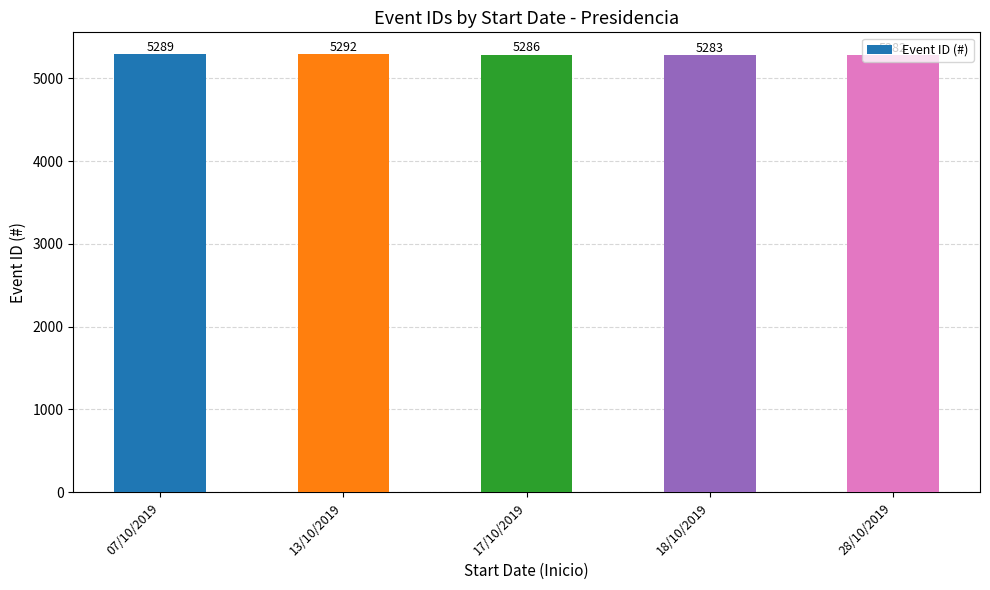

List the labels in order of value, largest first.

13/10/2019, 07/10/2019, 17/10/2019, 18/10/2019, 28/10/2019